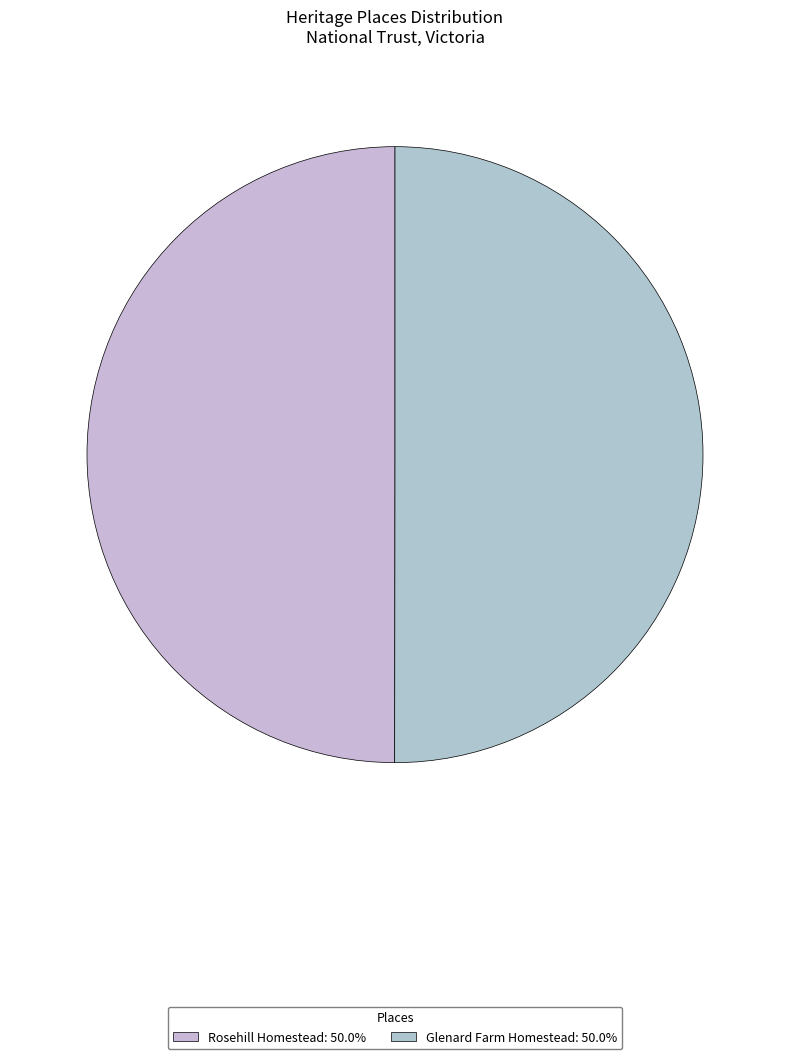

What percentage do Rosehill Homestead and Glenard Farm Homestead together represent?

100.0%